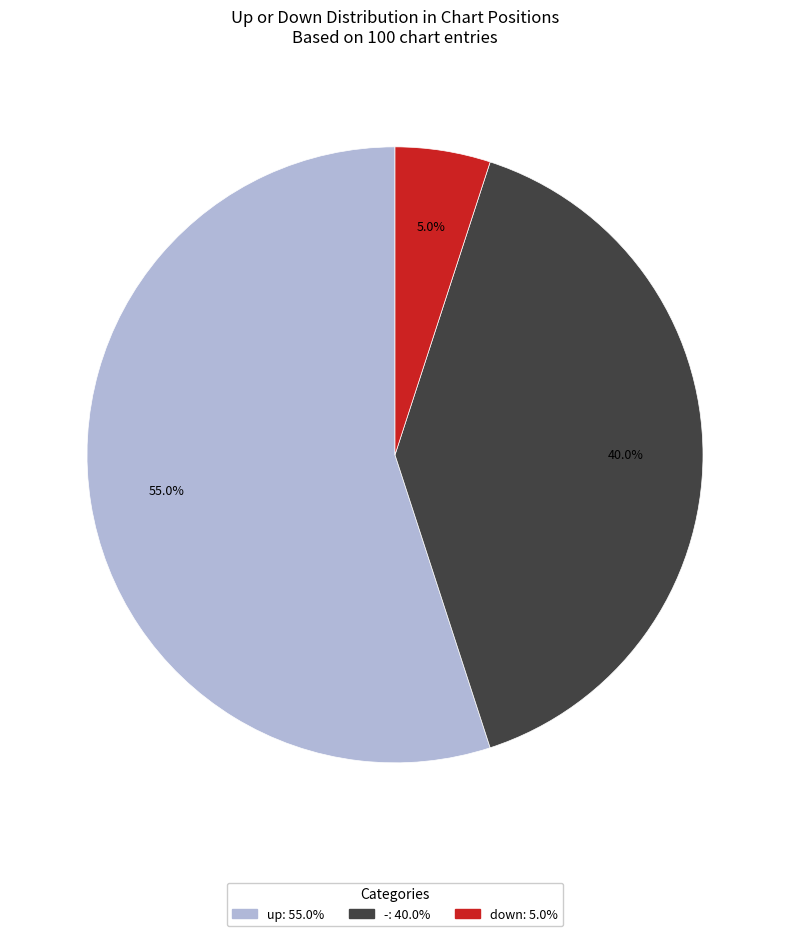

Is there a majority slice in this chart?

Yes